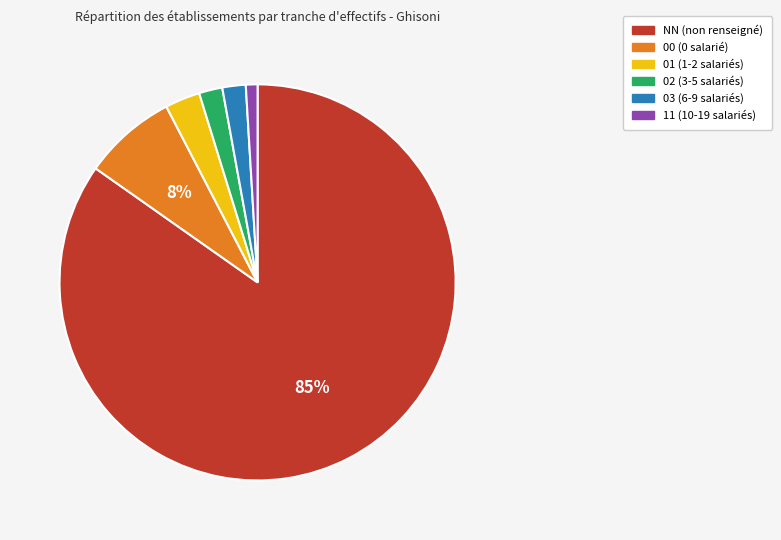

To the nearest percent, what is the difference between the 11 and 00 slice percentages?

7%